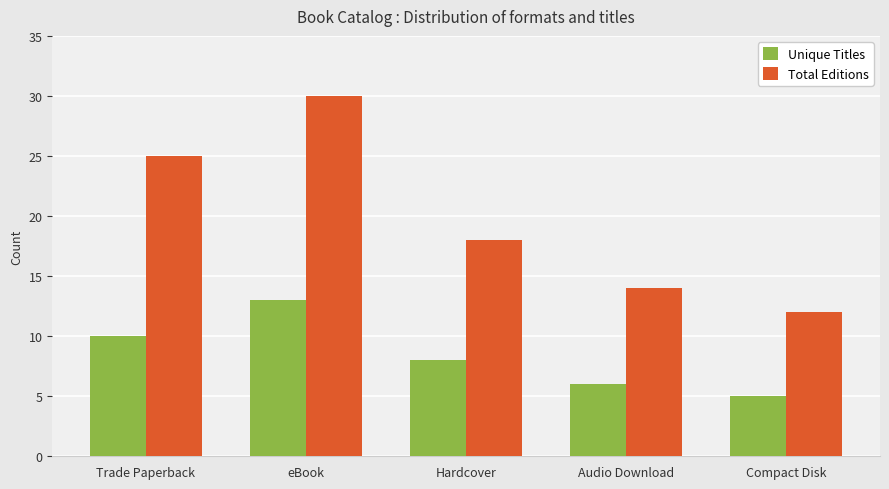

List the series in order of their overall mean, highest first.

Total Editions, Unique Titles